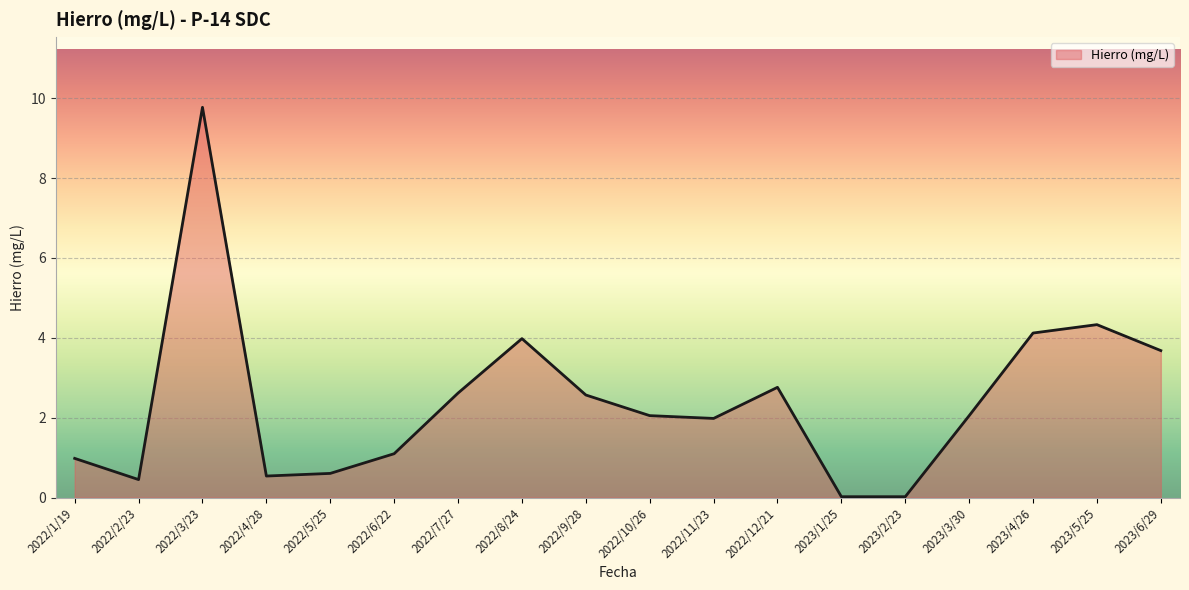

True or false: the data has more than 0 interior local peaks.

True